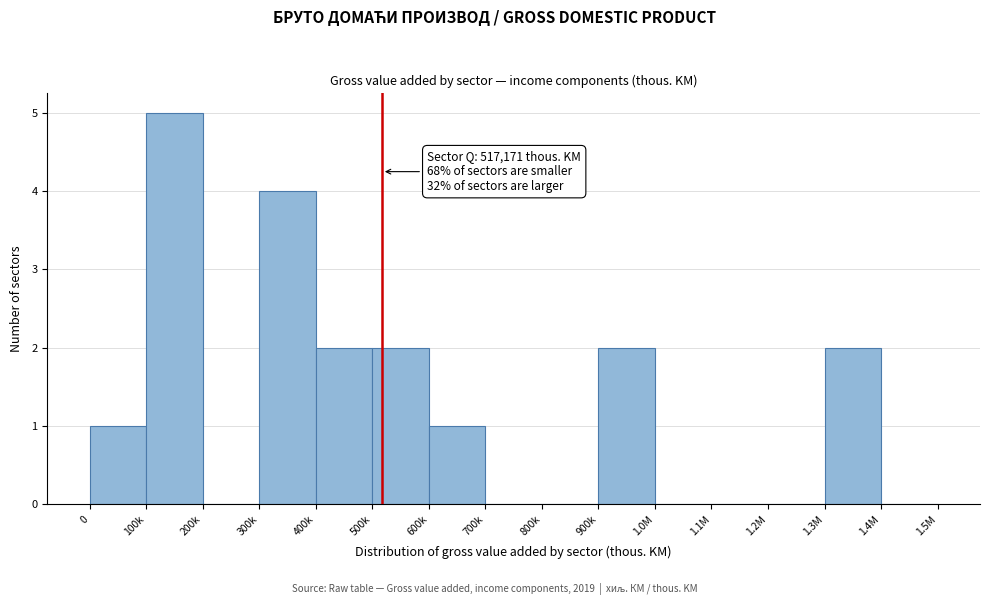

Reading right to left, list all the values displayed in this chart.

1.4M=0	1.3M=2	1.2M=0	1.1M=0	1.0M=0	900k=2	800k=0	700k=0	600k=1	500k=2	400k=2	300k=4	200k=0	100k=5	0=1